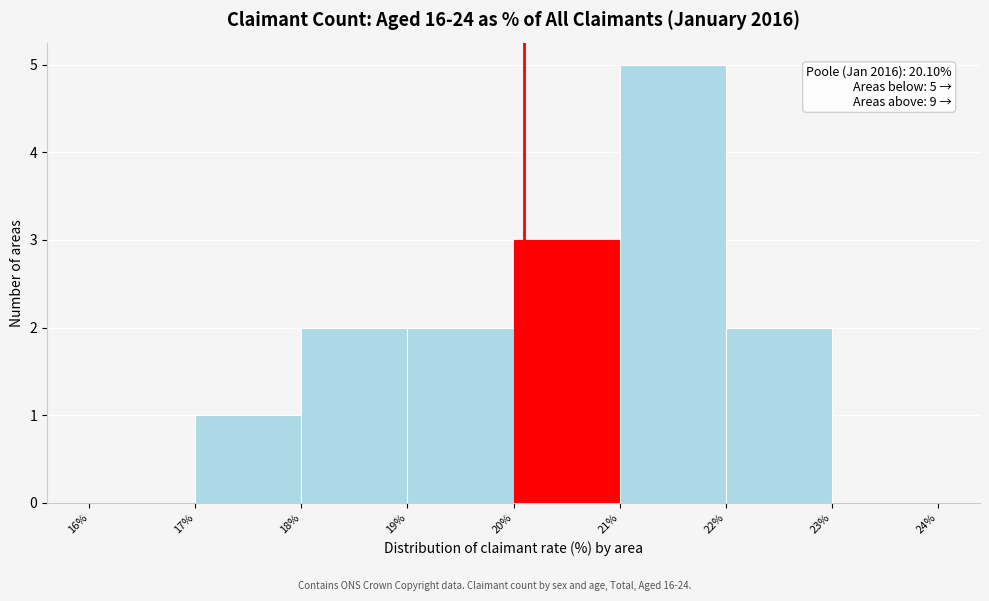

Over which range of the x-axis is the bar tallest?

21% to 22%